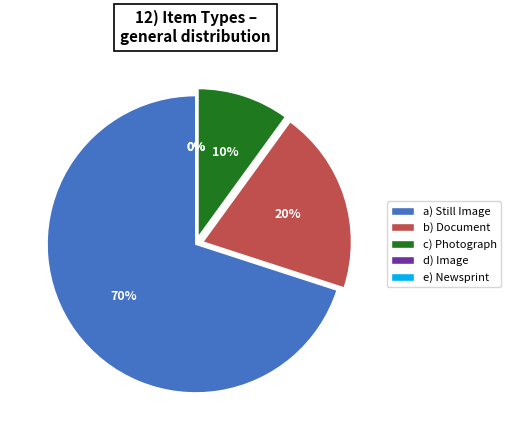

What is the total percentage of Newsprint and Photograph?

10.0%